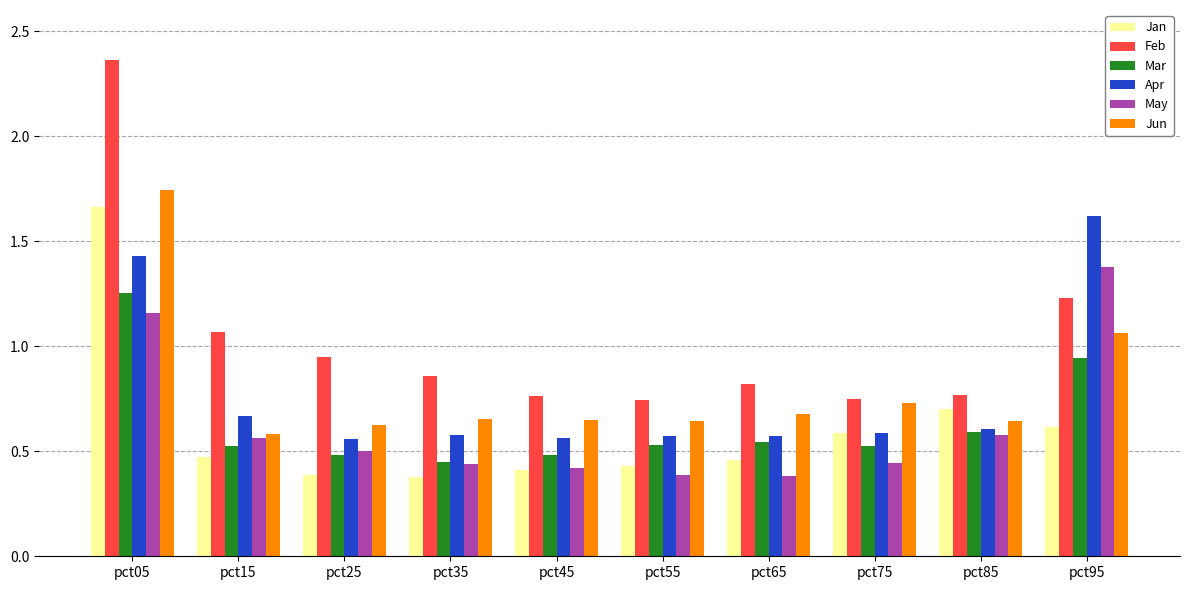

Which label corresponds to the largest value in the chart?

pct05